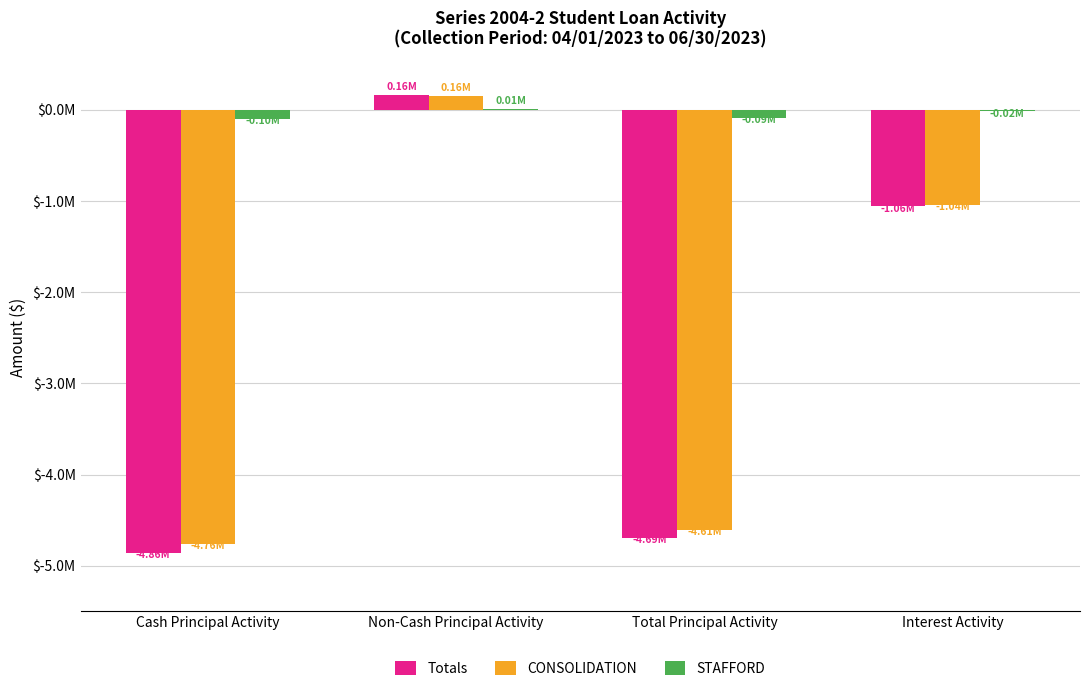

At which category does the chart reach its peak across all series?

Non-Cash Principal Activity